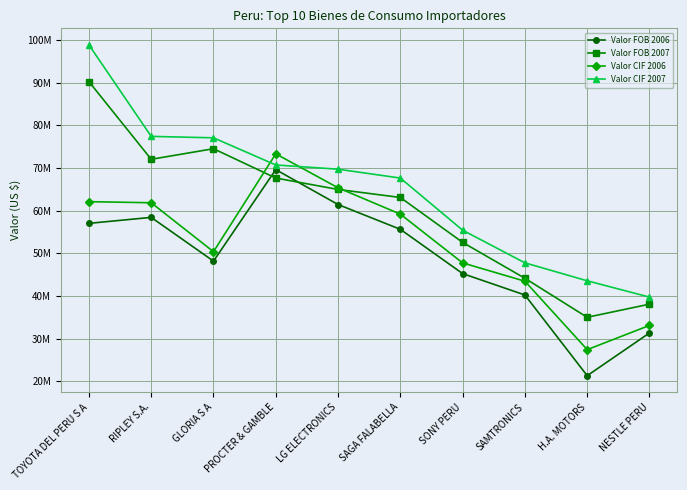

At which category does the chart reach its minimum across all series?

H.A. MOTORS